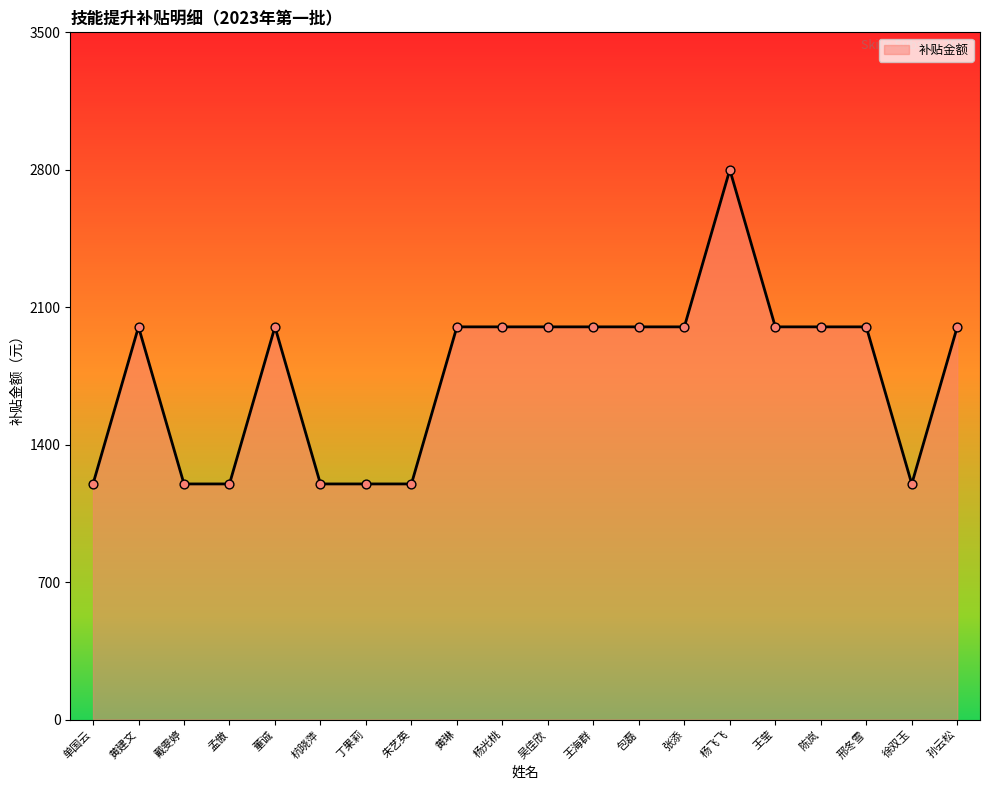

Approximately how many times larger is the value at 杨光桃 compared to 黄琳?

1.0